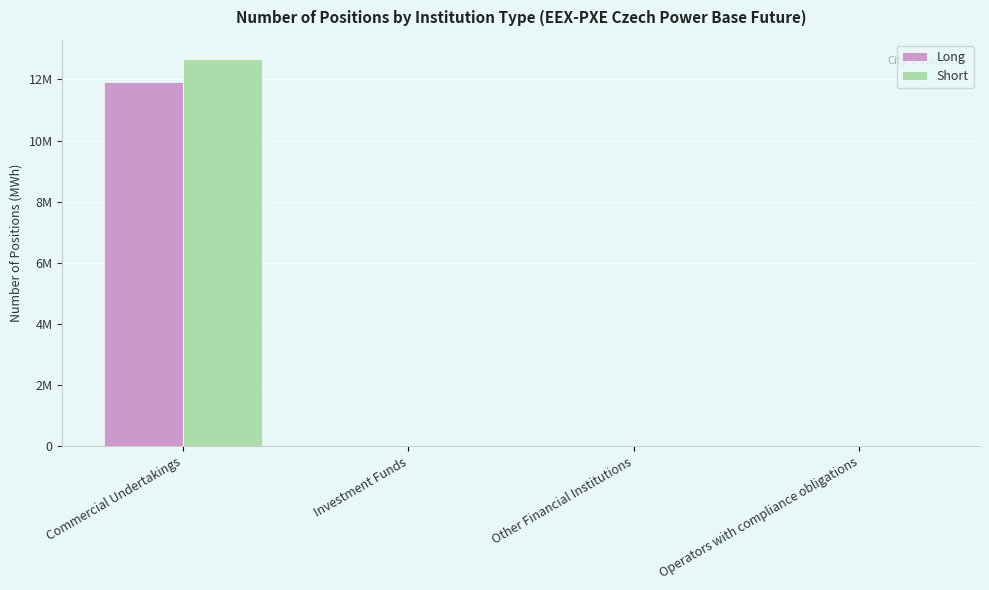

Reading right to left, list all the values displayed in this chart.

Long: Operators with compliance obligations=0	Other Financial Institutions=0	Investment Funds=0	Commercial Undertakings=11930571
Short: Operators with compliance obligations=0	Other Financial Institutions=0	Investment Funds=0	Commercial Undertakings=12667613